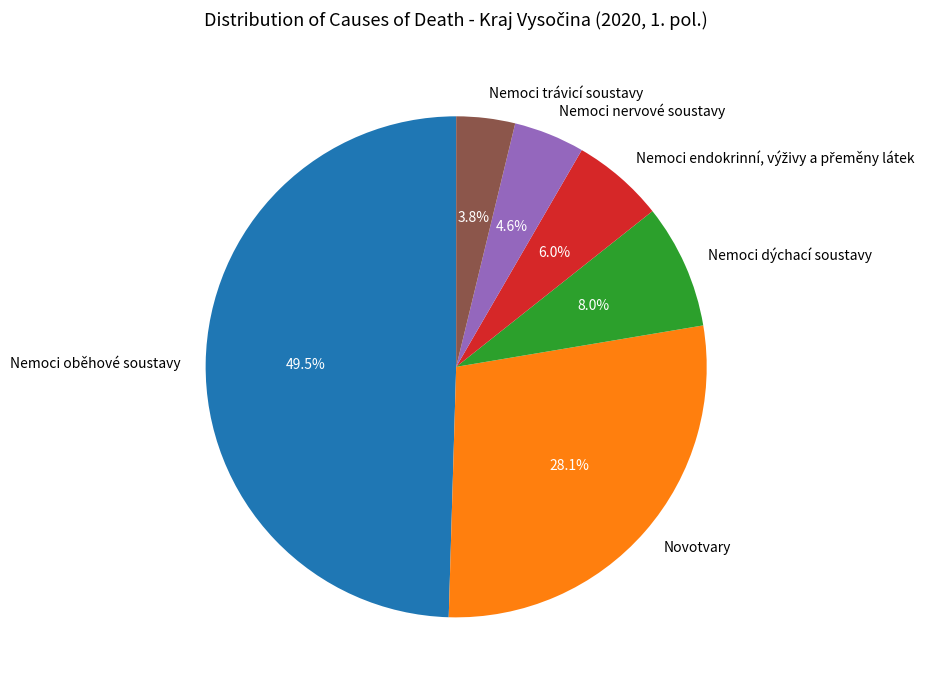

What is the smallest slice in the pie chart?

Nemoci trávicí soustavy